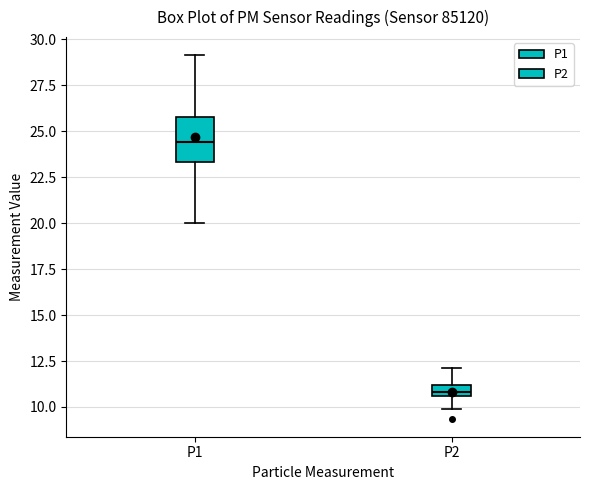

Where does the upper whisker of the box for P2 end on the y-axis? The values are not printed on the chart, so give them approximately, as read against the axis.

12.0